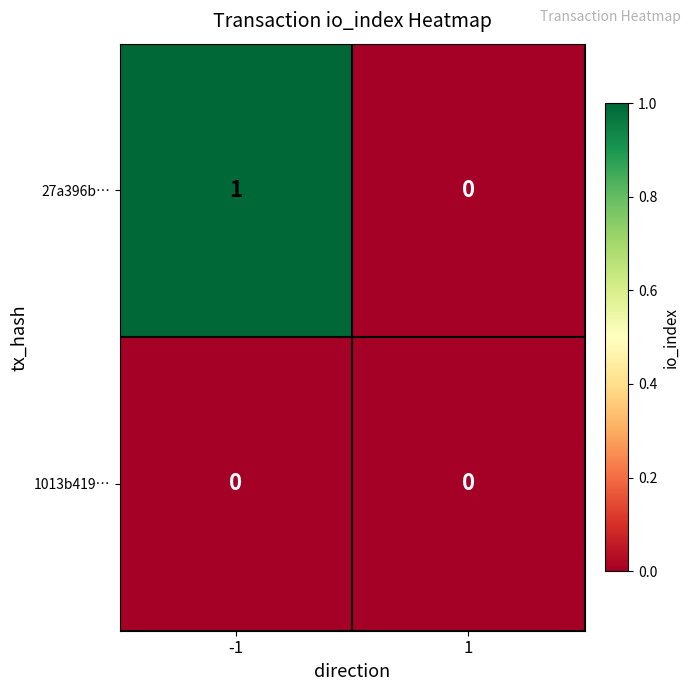

True or false: 27a396b… has a value of 1 at -1.

True